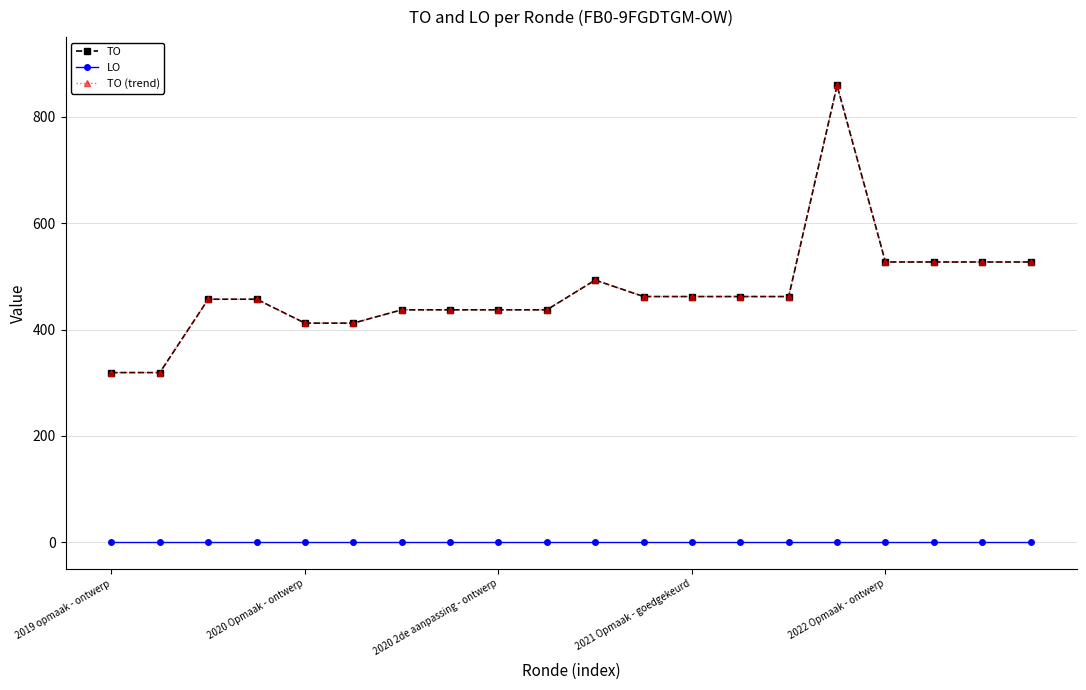

How many lines are shown in the chart?

3